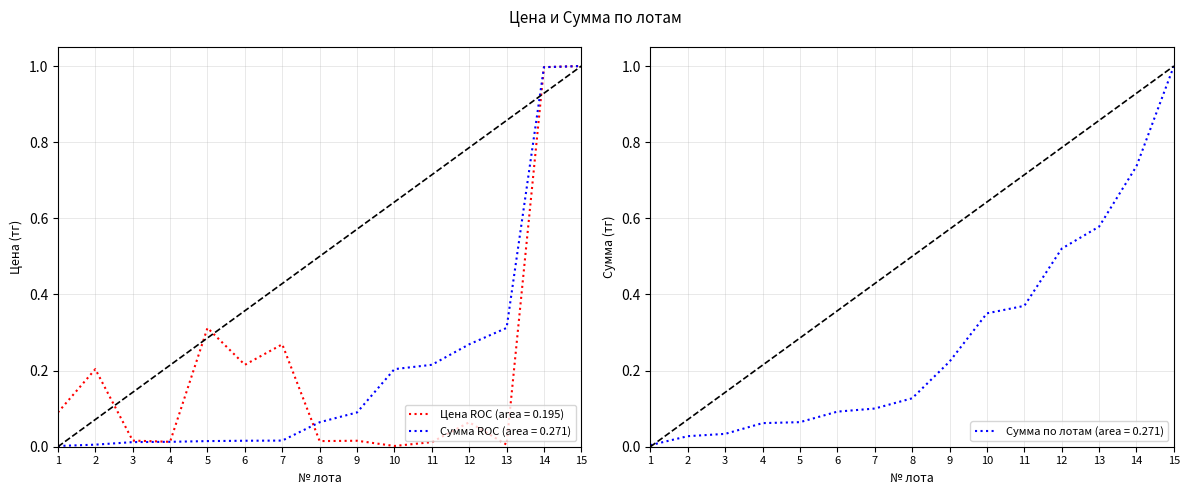

Is it true that the value at 11 is 0.0?

True